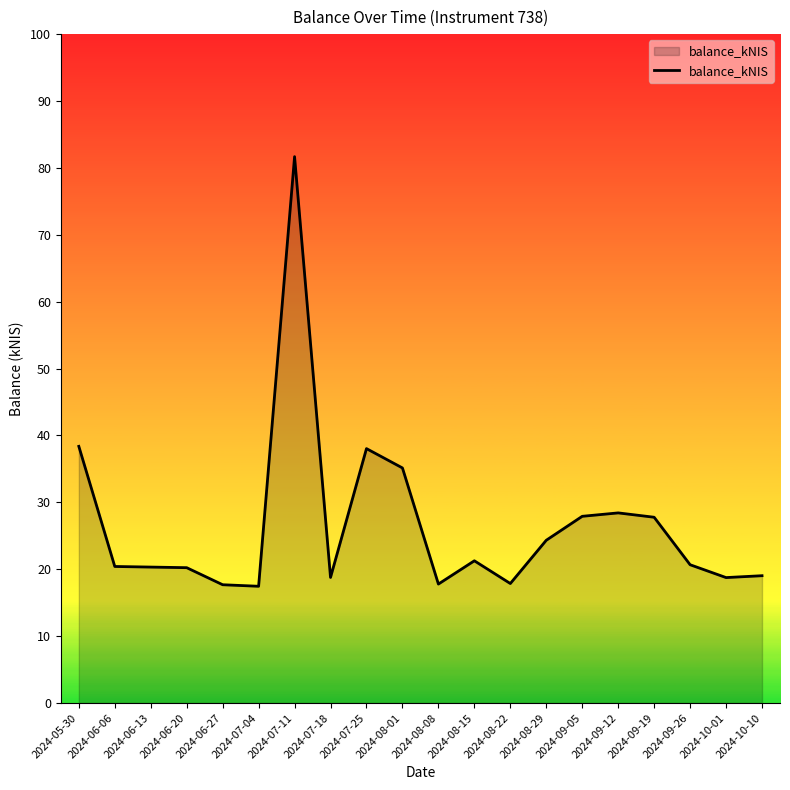

Is it true that the value at 2024-06-06 is 20.4?

True